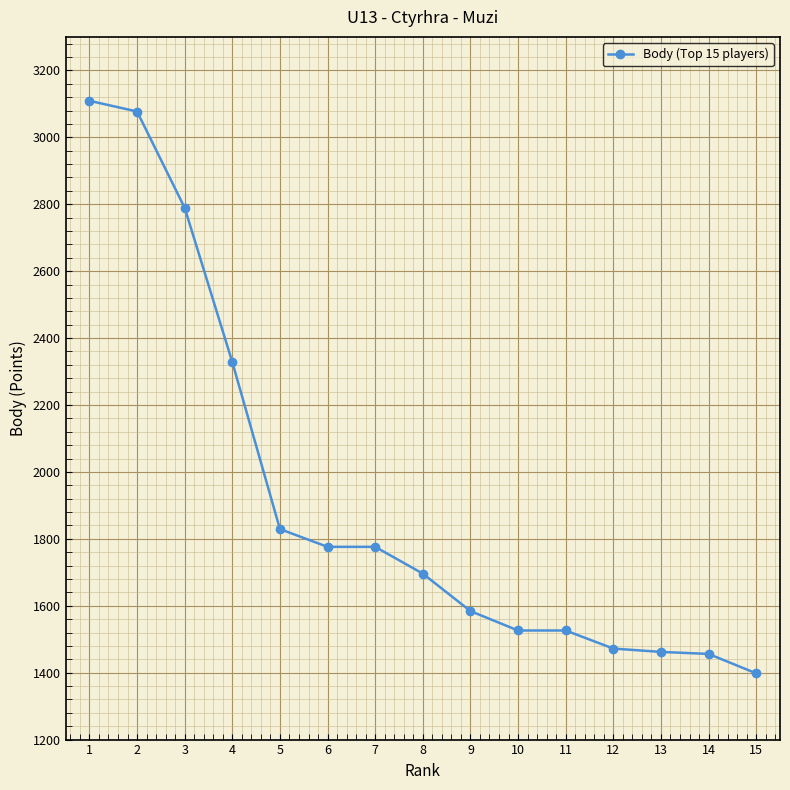

What is the sum of all values?

28804